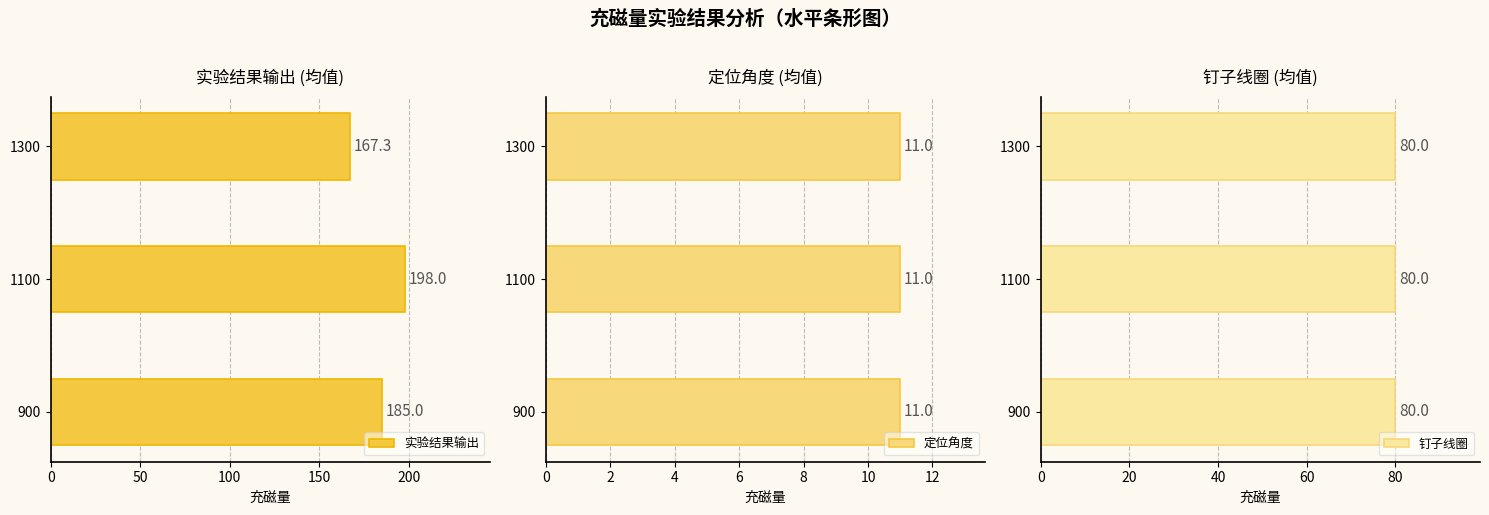

Reading left to right, what are all the values shown in this chart?

实验结果输出: 185.0	198.0	167.3
定位角度: 0.5	0.5	0.5
钉子线圈: 0.5	0.5	0.5